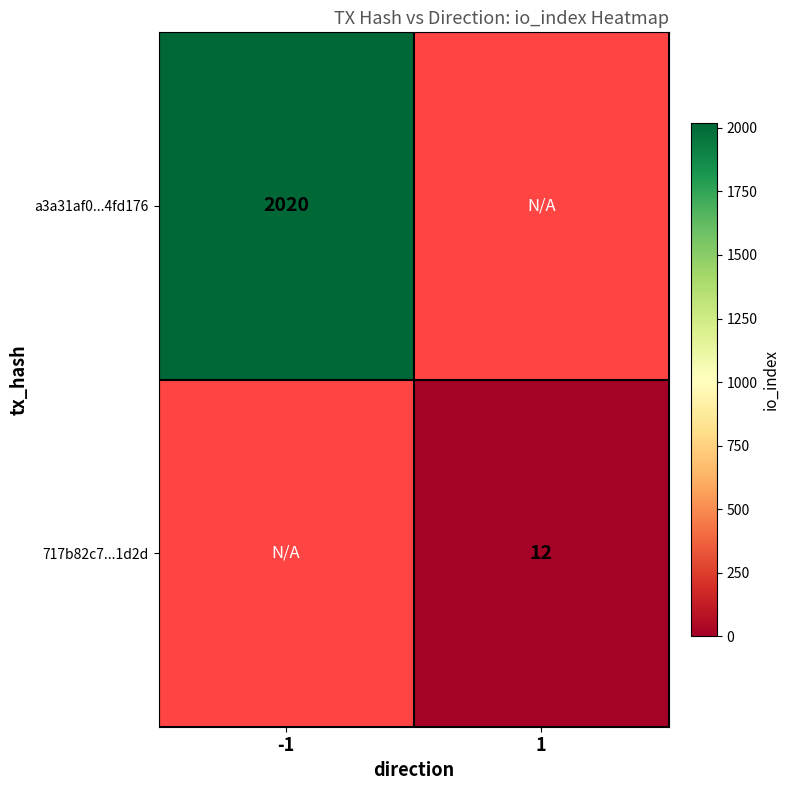

Is the value of a3a31af0...4fd176 at -1 greater than the value of 717b82c7...1d2d at 1?

Yes